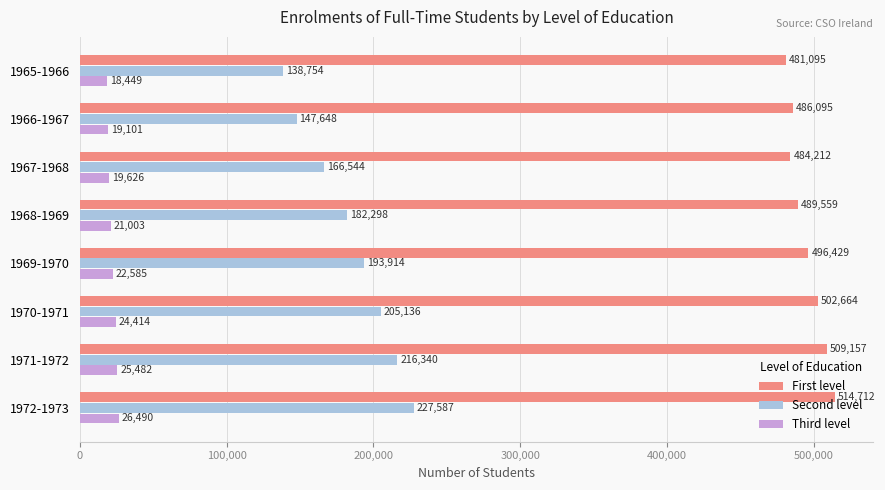

What is the difference between the maximum and minimum values in the Third level series?

8041